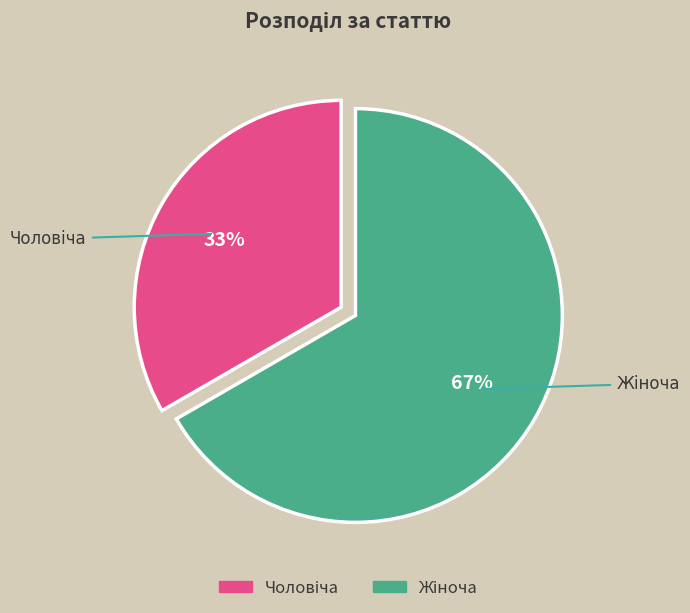

Is there a majority slice in this chart?

Yes